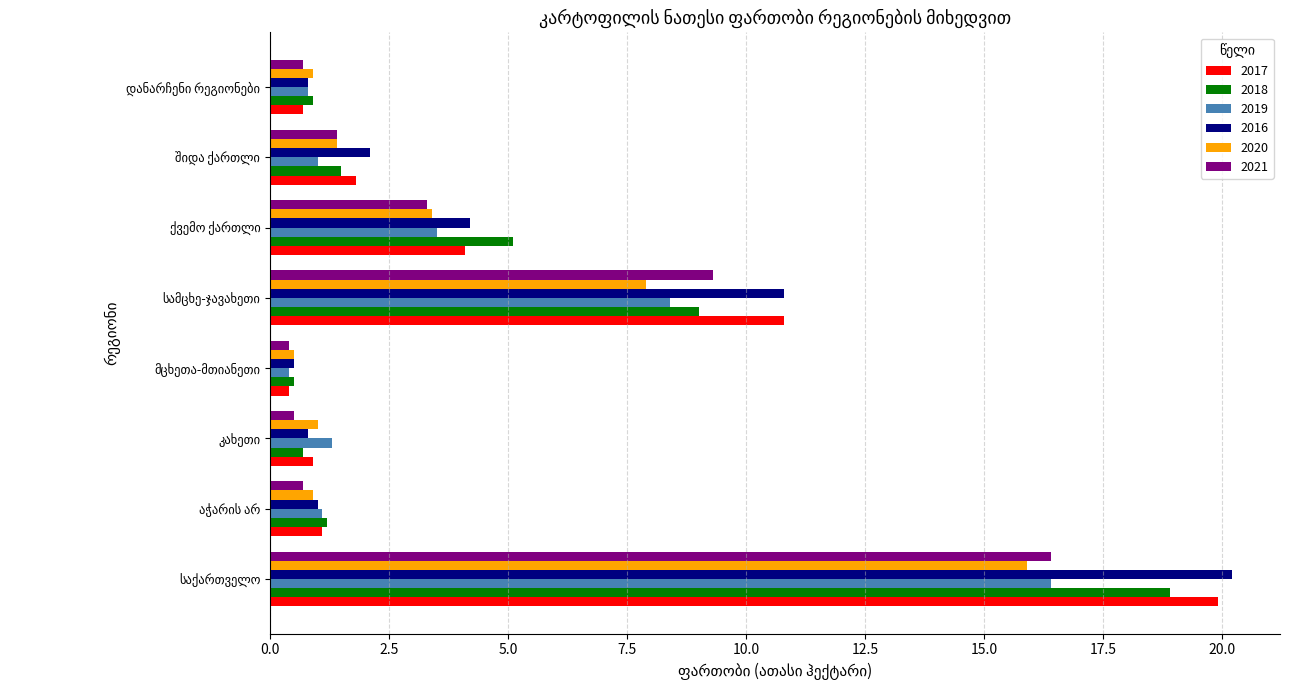

How many values in the 2017 series exceed 1?

5